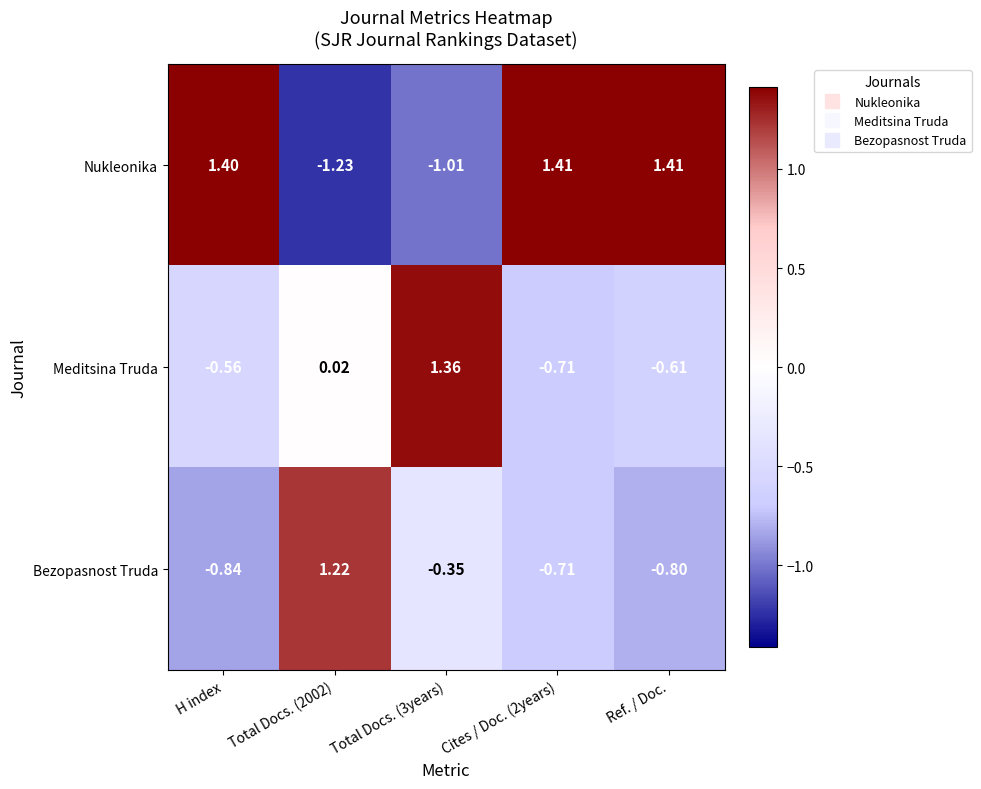

List the series in order of their overall mean, highest first.

Nukleonika, Meditsina Truda, Bezopasnost Truda